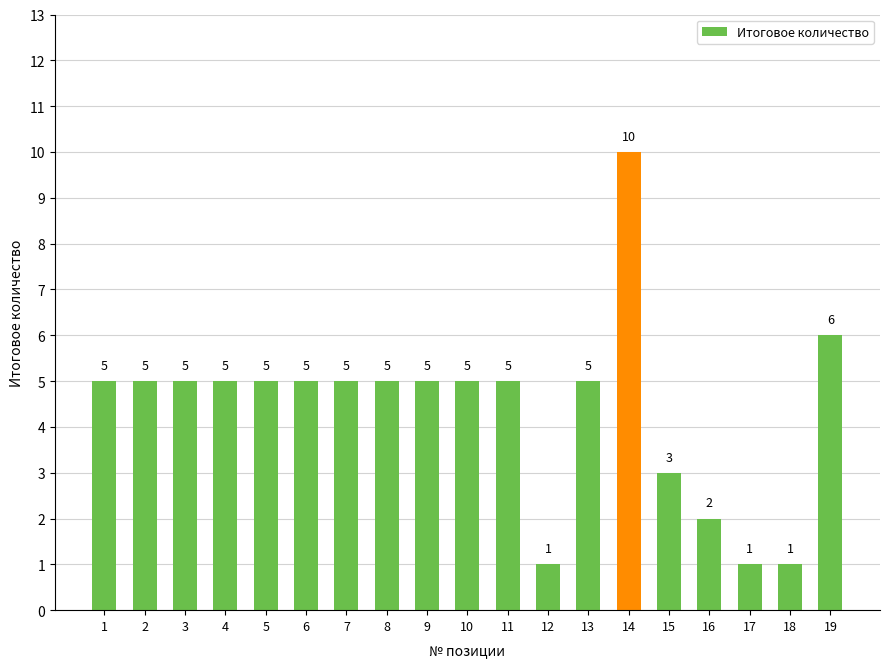

What is the ratio of the value at 4 to the value at 7?

1.0